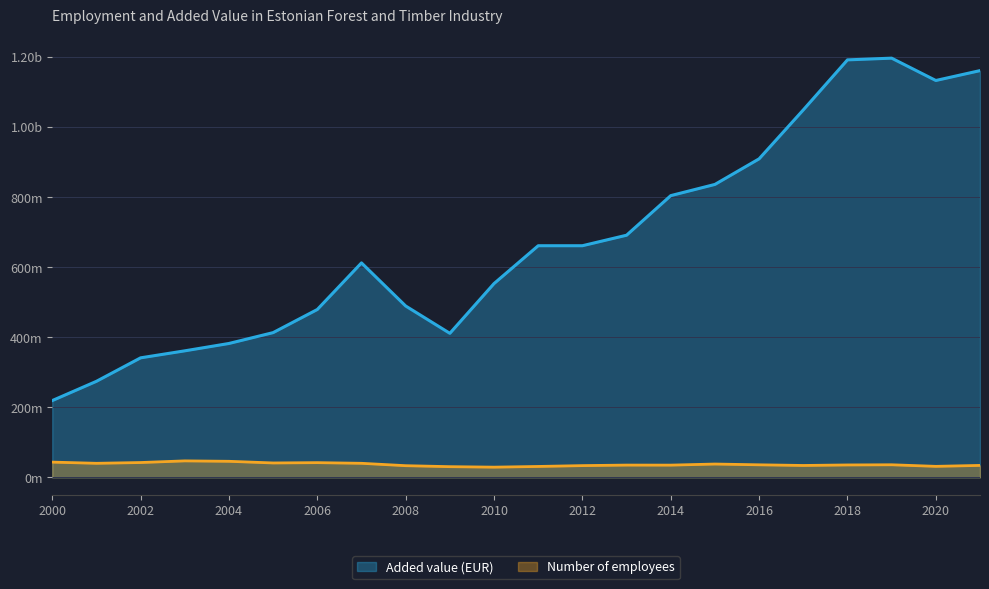

Which series changed the most between 2015 and 2016?

Added value (EUR)